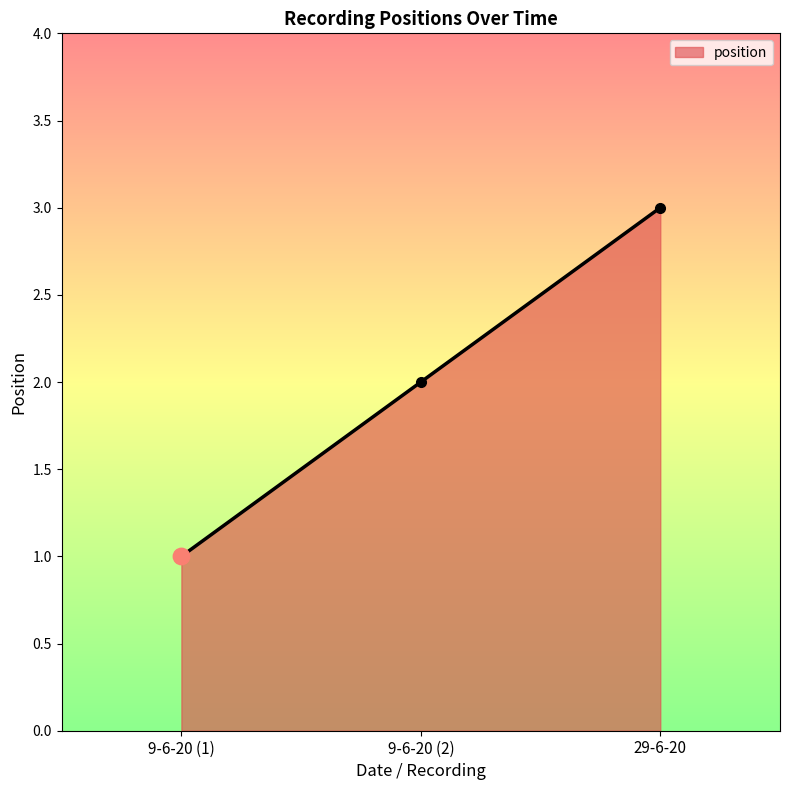

Which has a higher value, 9-6-20 (2) or 9-6-20 (1)?

9-6-20 (2)